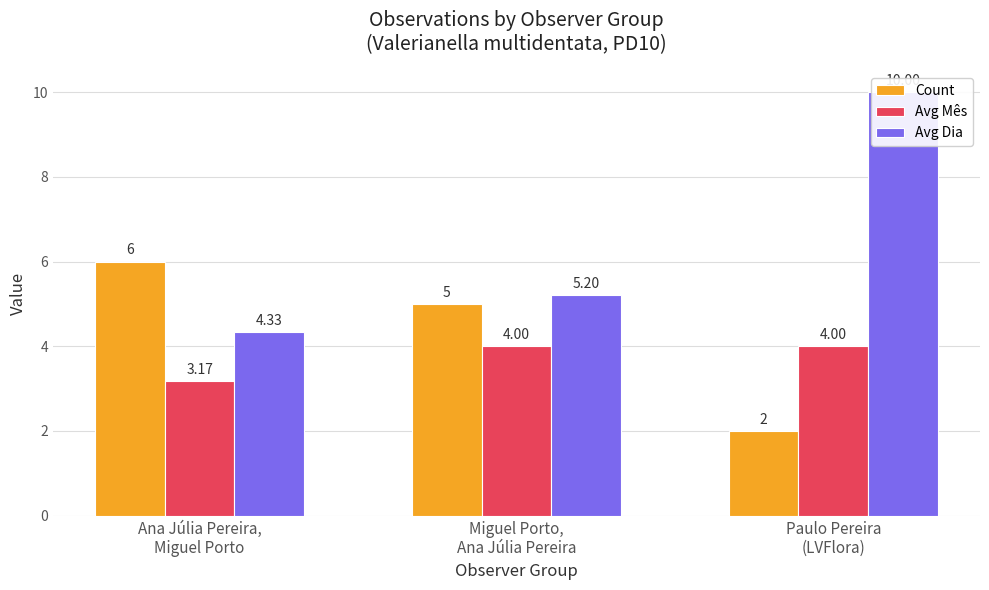

What position from the right is Ana Júlia Pereira,
Miguel Porto?

3